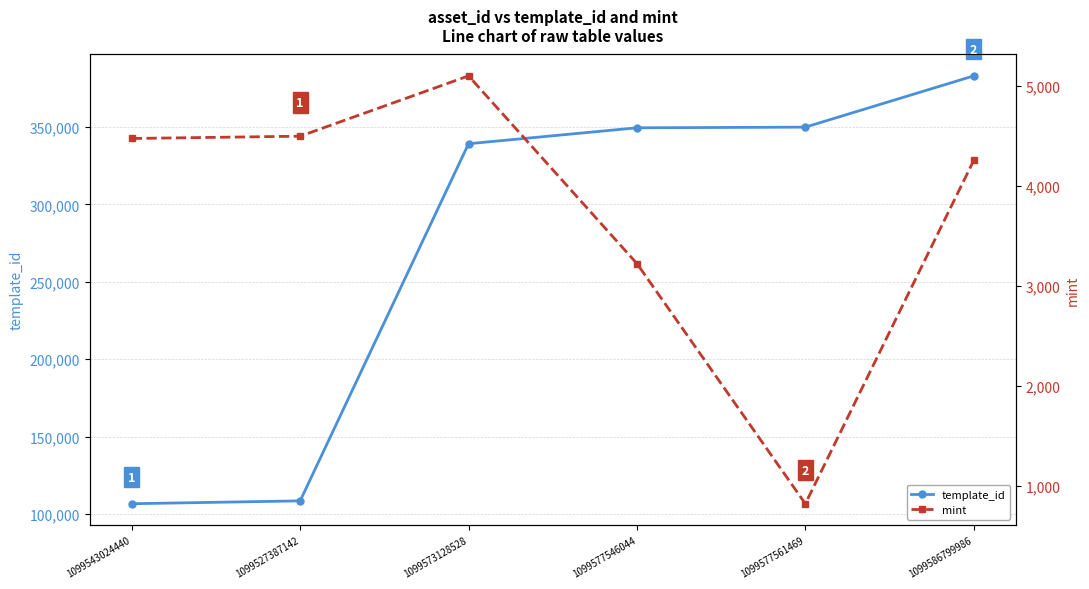

Where does the mint series first go above 4471?

1099527387142